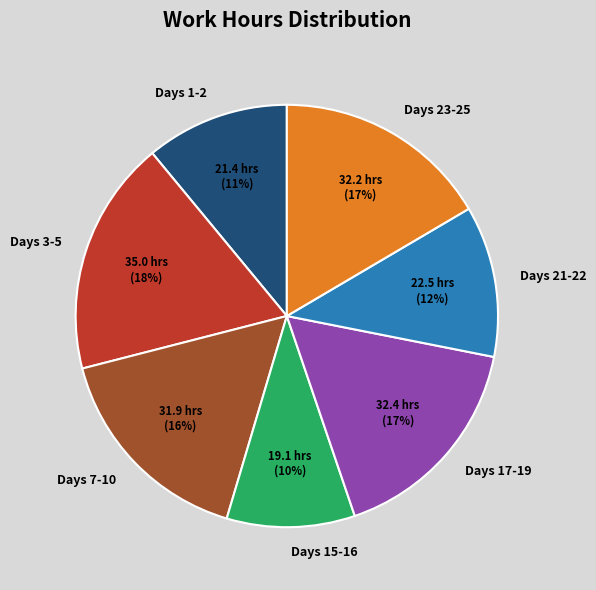

Is the sum of Days 3-5 and Days 1-2 greater than half?

No